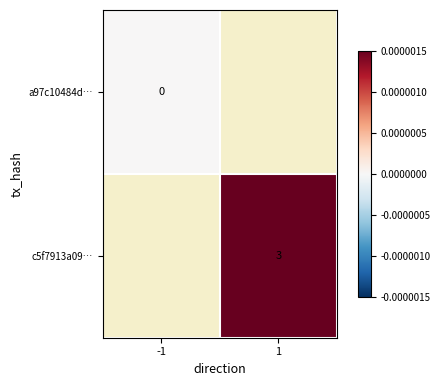

The value of c5f7913a09… at 1 is 3. True or false?

True